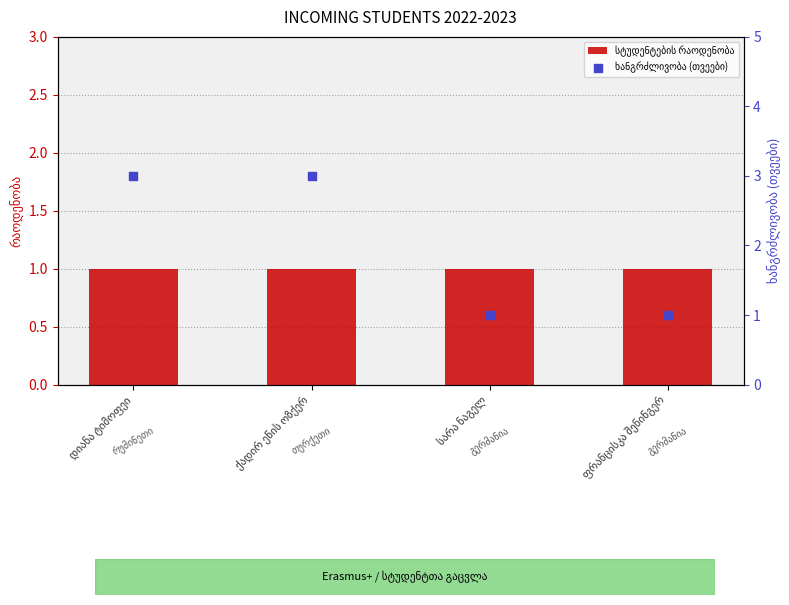

Which series reaches the minimum Y coordinate?

სტუდენტების რაოდენობა